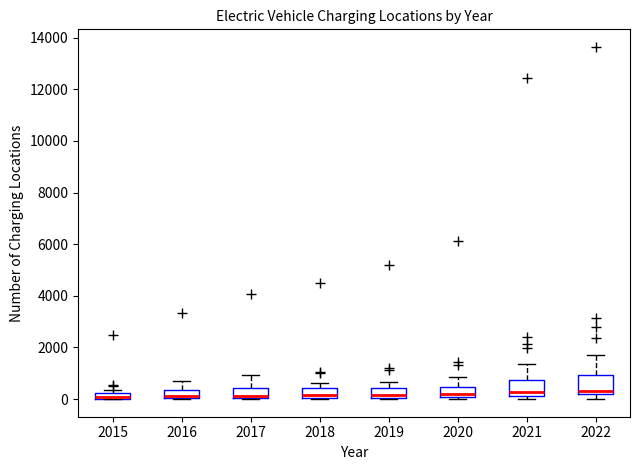

Where does the median line of the box at x = 2022 sit on the y-axis? The values are not printed on the chart, so give them approximately, as read against the axis.

400